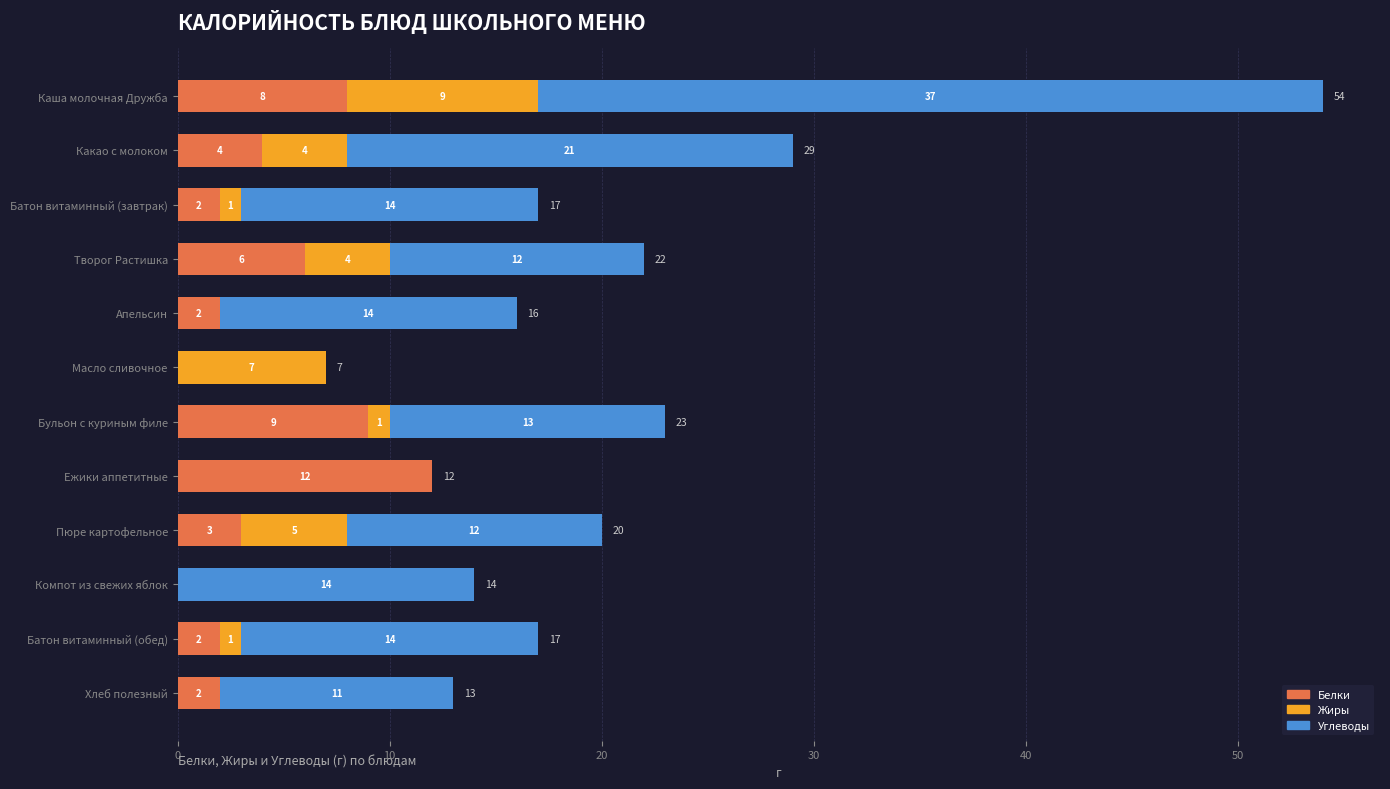

What is the total value across all series at Хлеб полезный?

13